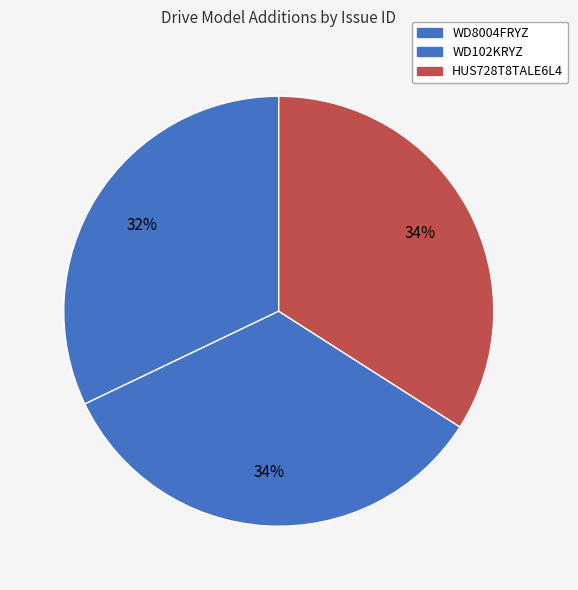

How many slices are in this pie chart?

3